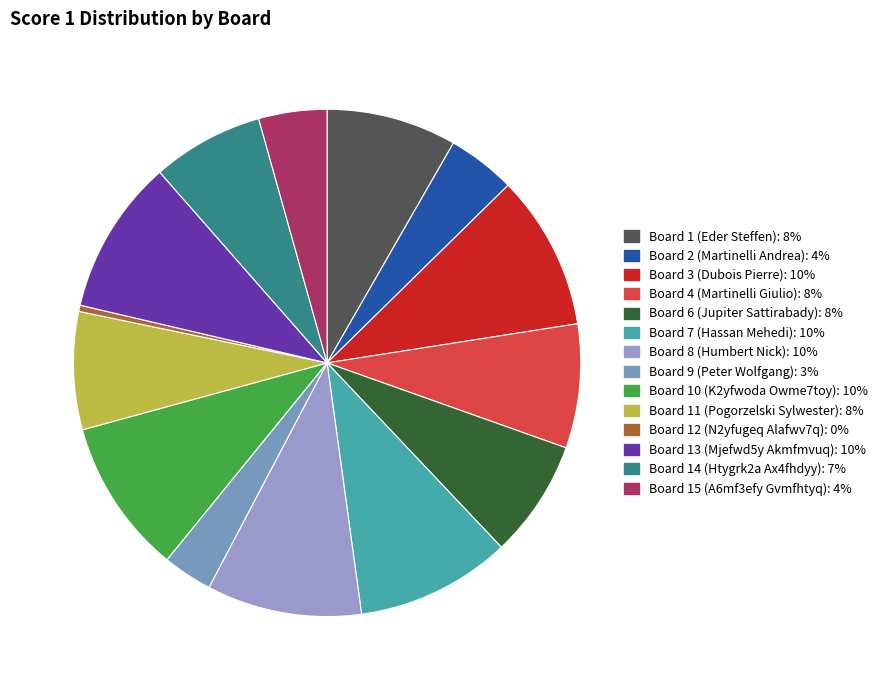

How many segments does this pie chart have?

14